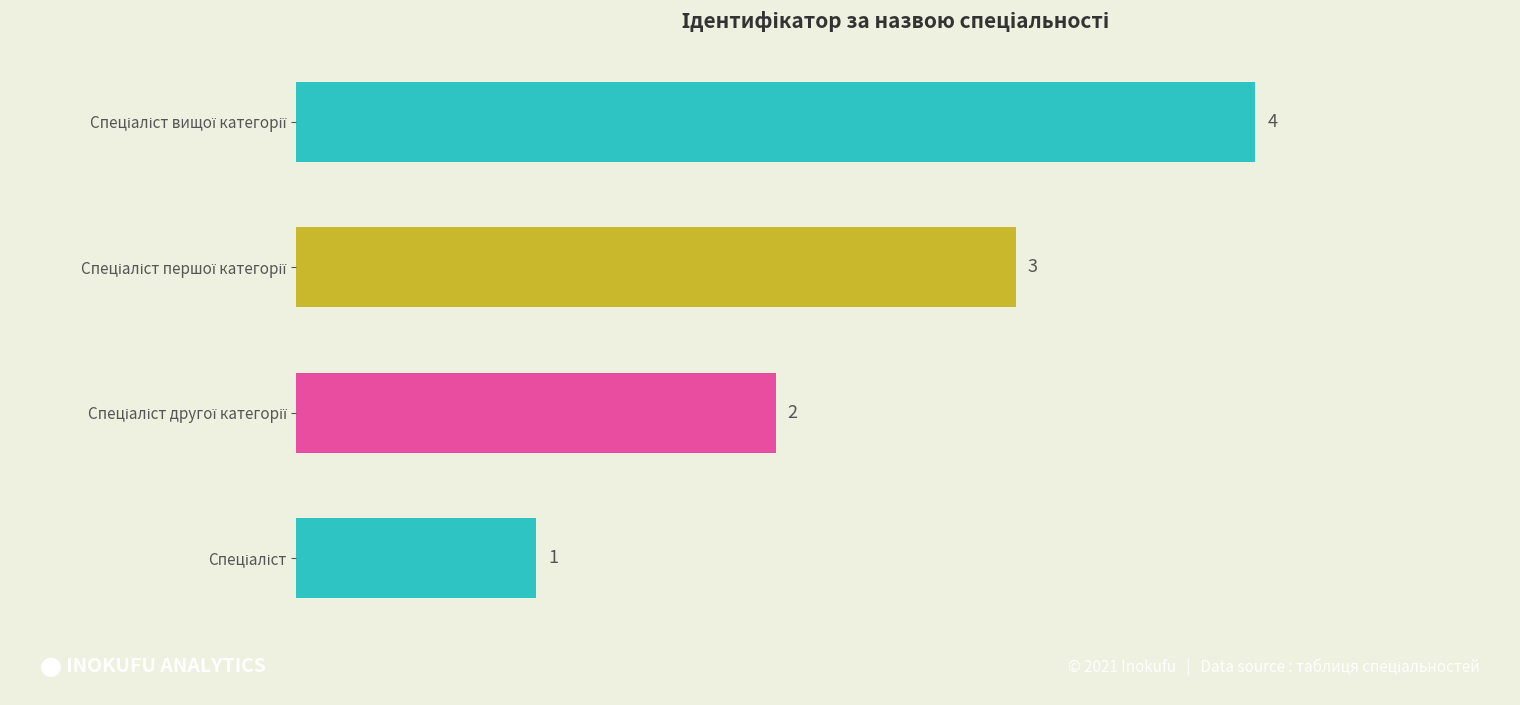

What is the greatest value displayed?

4